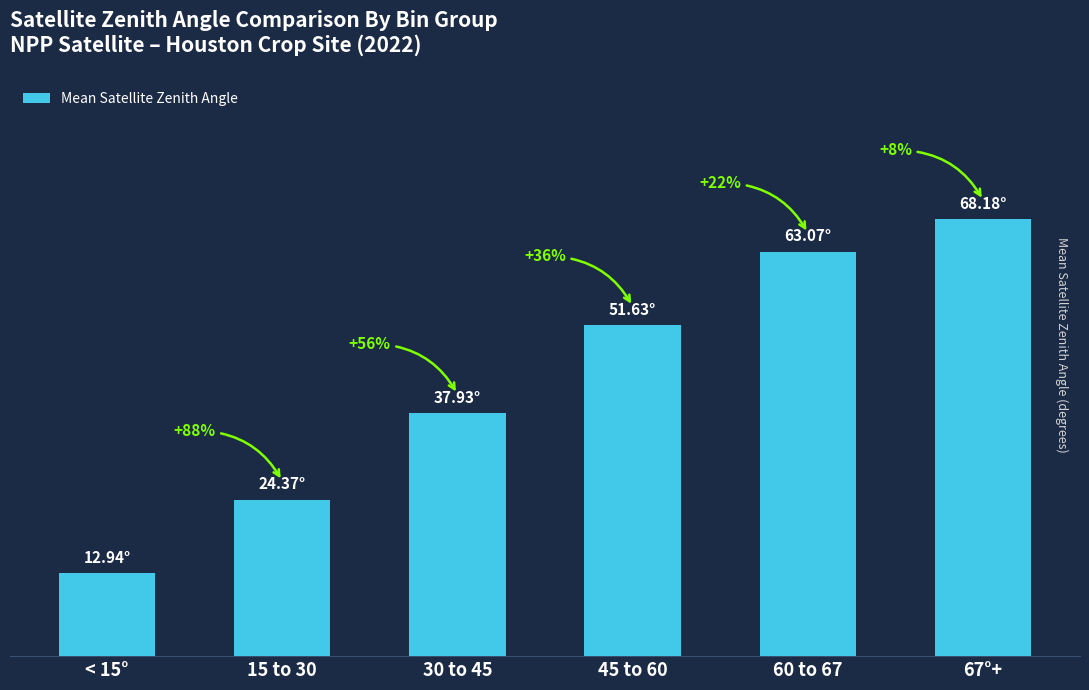

Which label corresponds to the largest value in the chart?

67°+